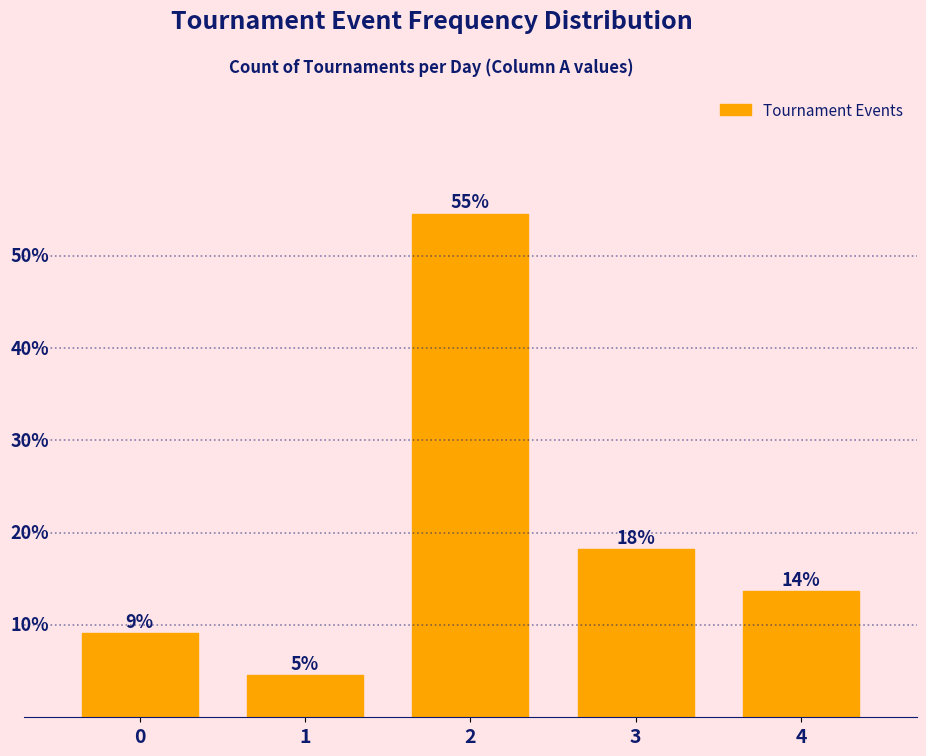

Are the bars horizontal?

No